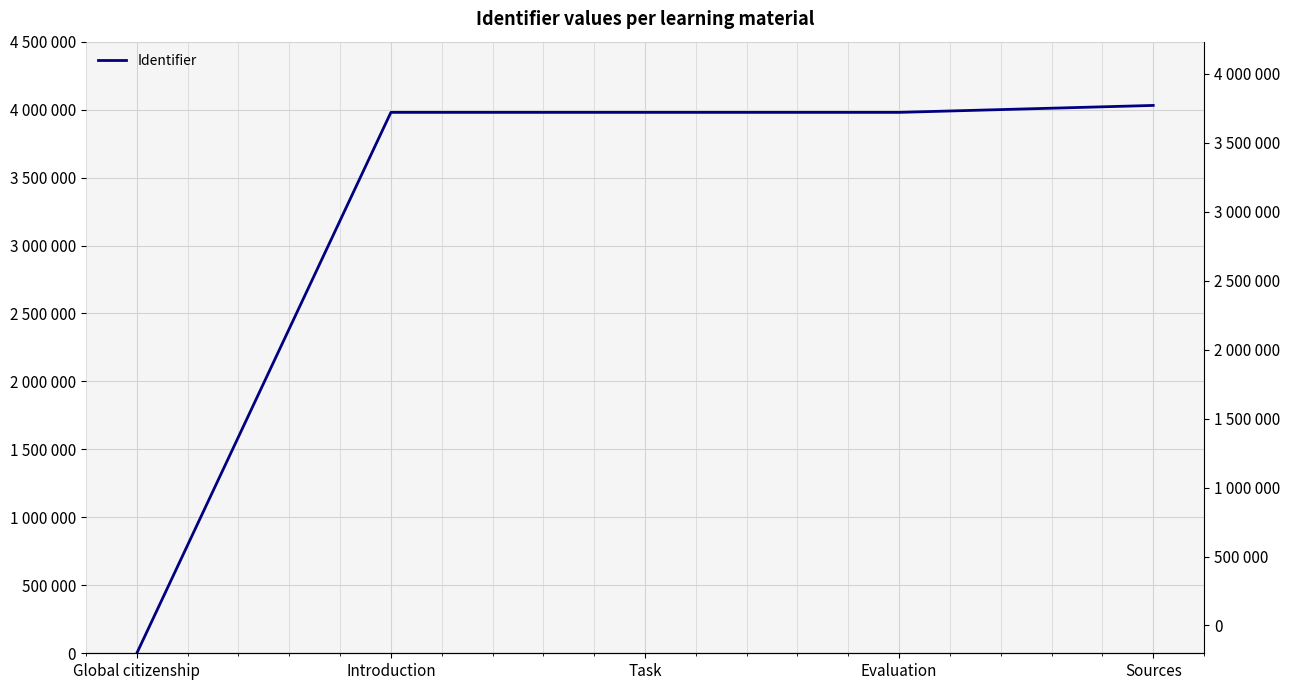

Which category has the lowest value across all series?

Global citizenship